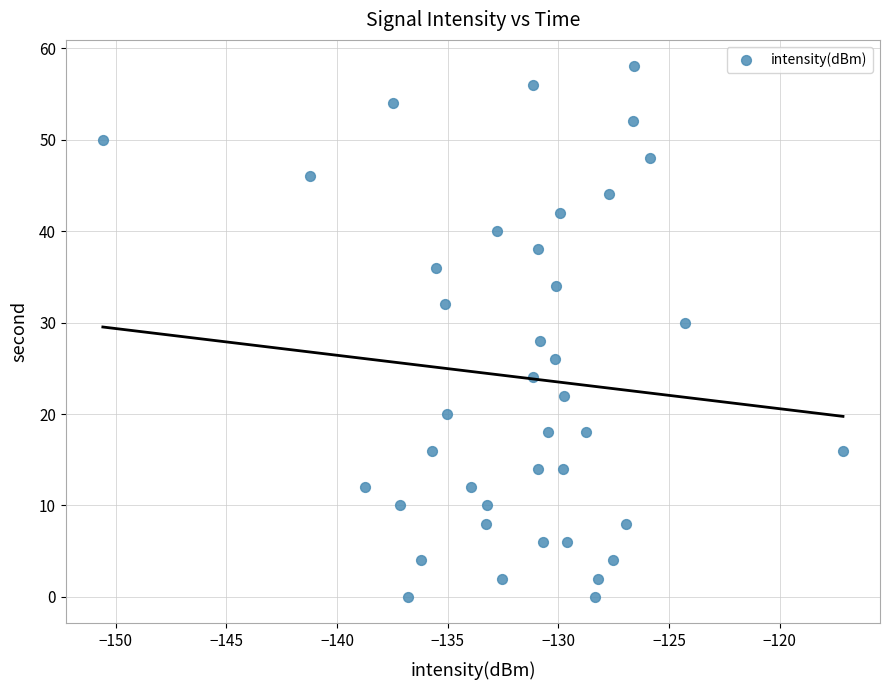

What is the range of Y values (max minus min)?

58